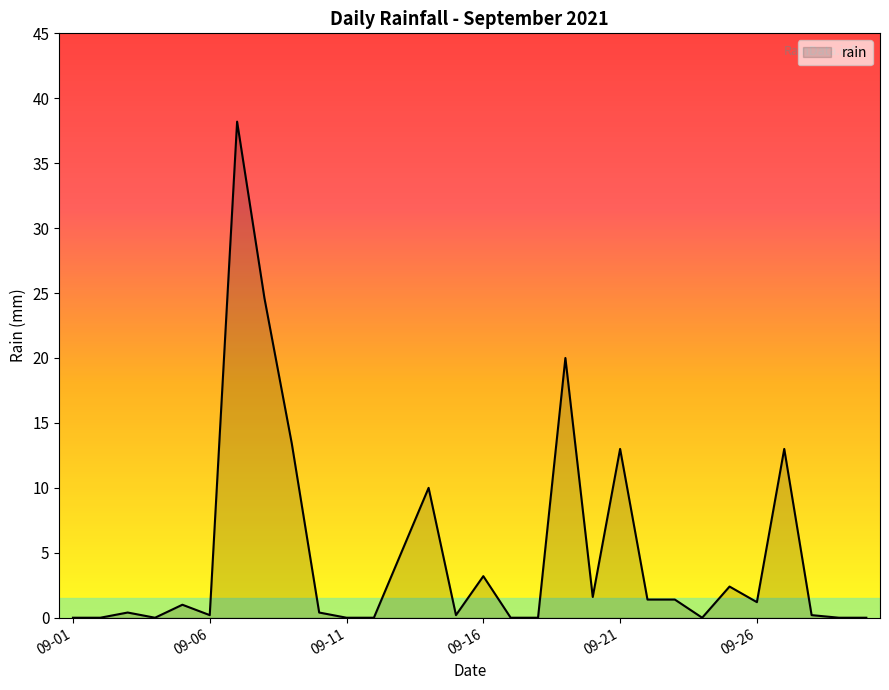

Reading left to right, what are all the values shown in this chart?

0.0	0.0	0.4	0.0	1.0	0.2	38.2	24.6	13.4	0.4	0.0	0.0	5.0	10.0	0.2	3.2	0.0	0.0	20.0	1.6	13.0	1.4	1.4	0.0	2.4	1.2	13.0	0.2	0.0	0.0